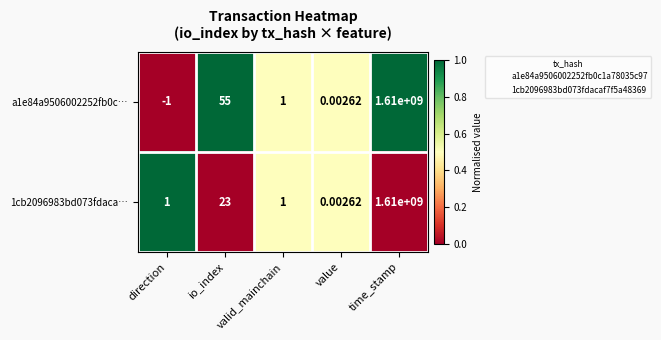

Where does the a1e84a9506002252fb0c… series first go above 1?

io_index